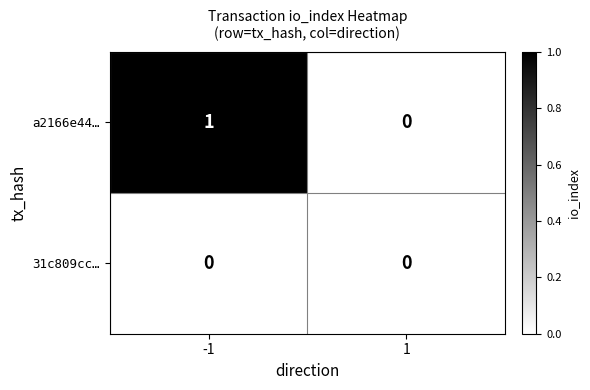

Which series has the widest spread of values?

a2166e44…